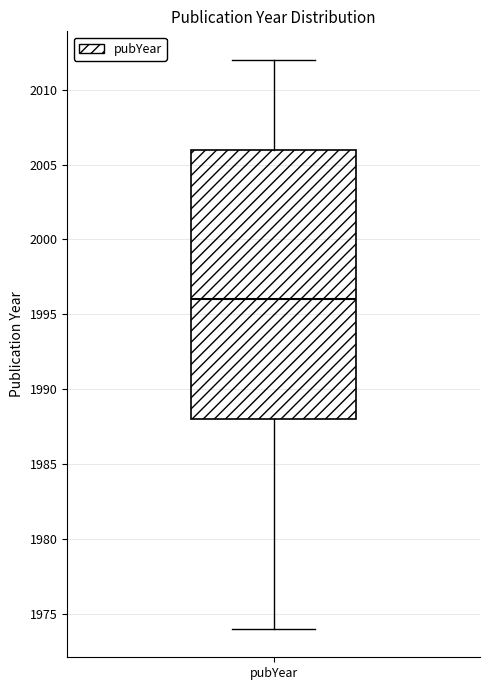

Read this box plot against the y-axis: the position of the median line, the range covered by the box, and the ends of both whiskers. The values are not printed on the chart, so give them approximately, as read against the axis.

median 1996, box 1988 to 2006, whiskers 1974 to 2012